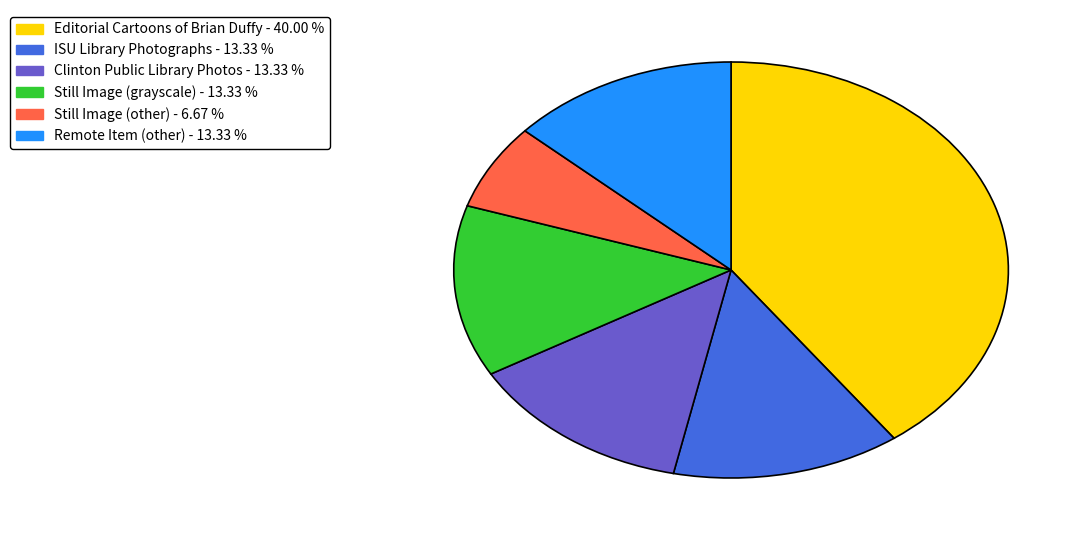

Does any single category account for the majority?

No